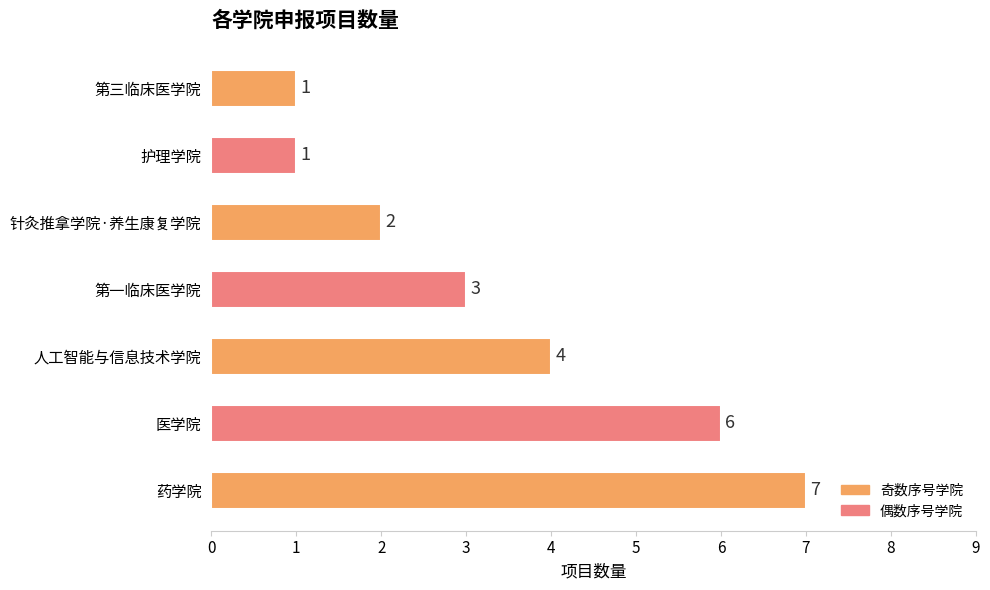

What is the greatest value displayed?

7